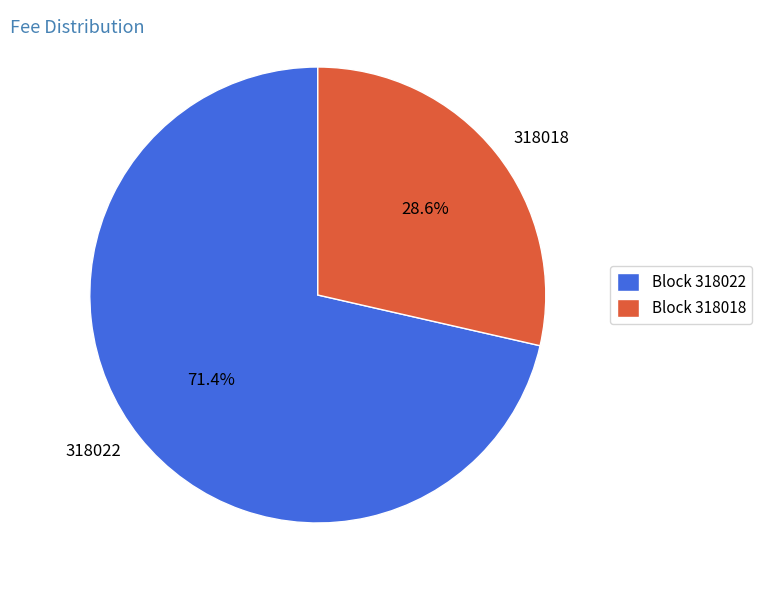

To the nearest percent, what is the combined percentage of 318022 and 318018?

100%